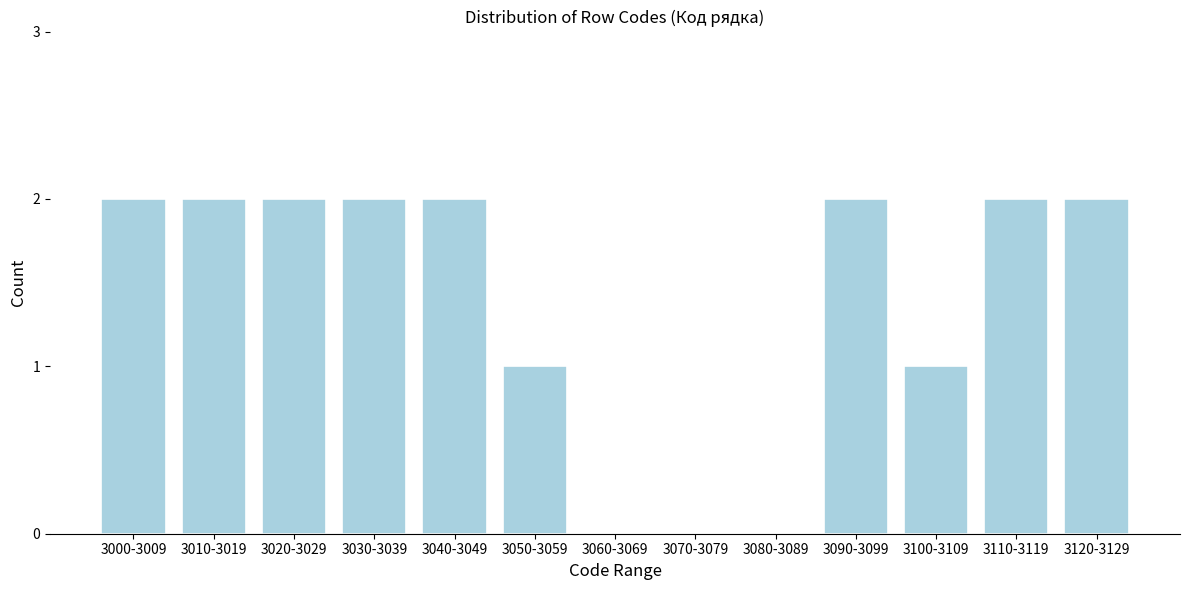

Reading left to right, transcribe all the data shown in this chart.

3000-3009=2	3010-3019=2	3020-3029=2	3030-3039=2	3040-3049=2	3050-3059=1	3060-3069=0	3070-3079=0	3080-3089=0	3090-3099=2	3100-3109=1	3110-3119=2	3120-3129=2